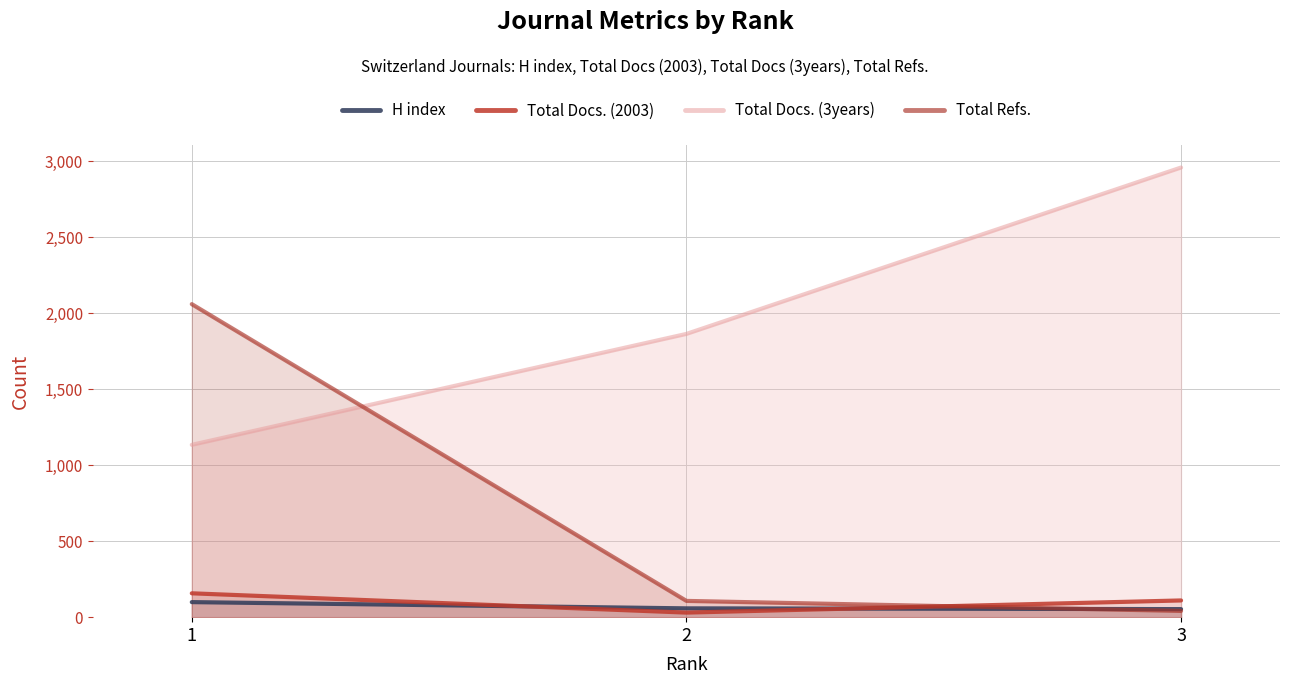

Read the Total Docs. (2003) value at 3, to the nearest 10.

110